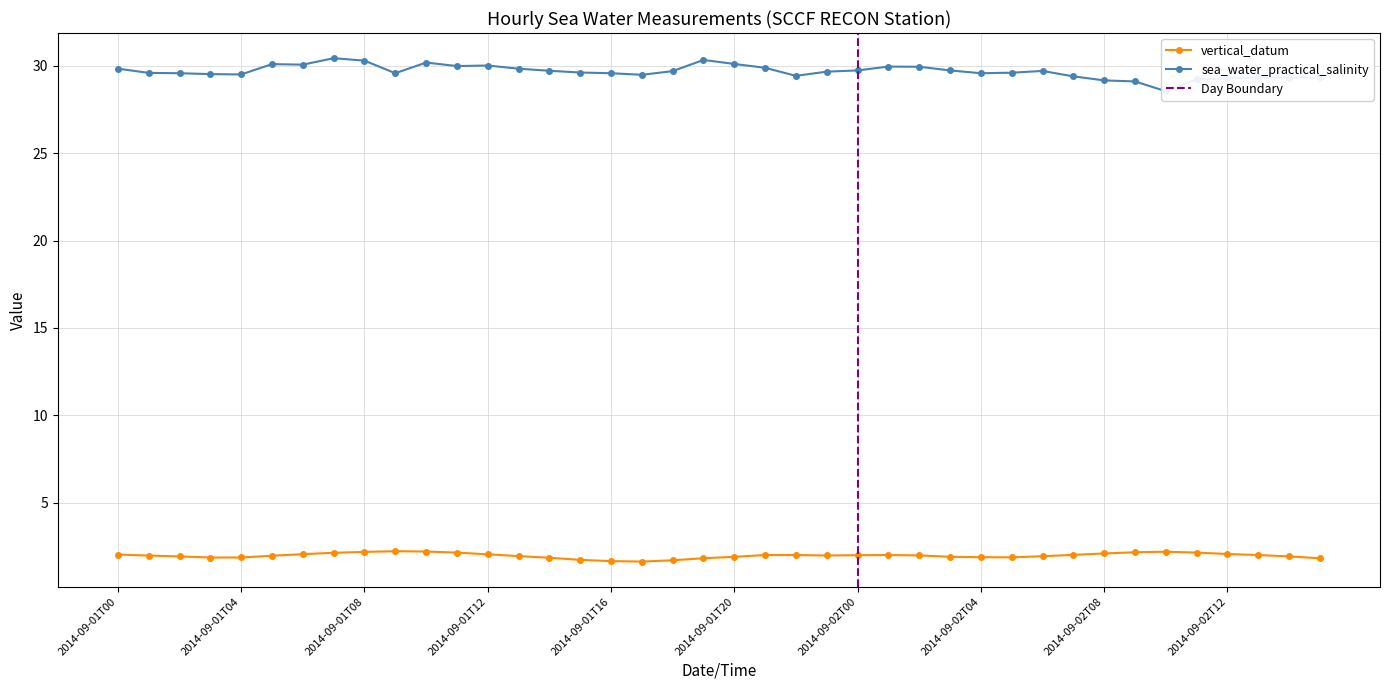

What is the value of the vertical_datum point at the 17th from the left?

1.7